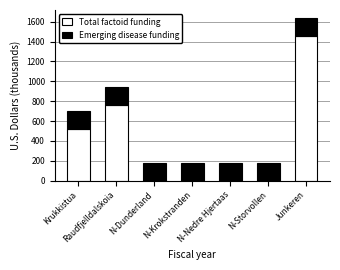

What is the highest value of the Total factoid funding series?

1459